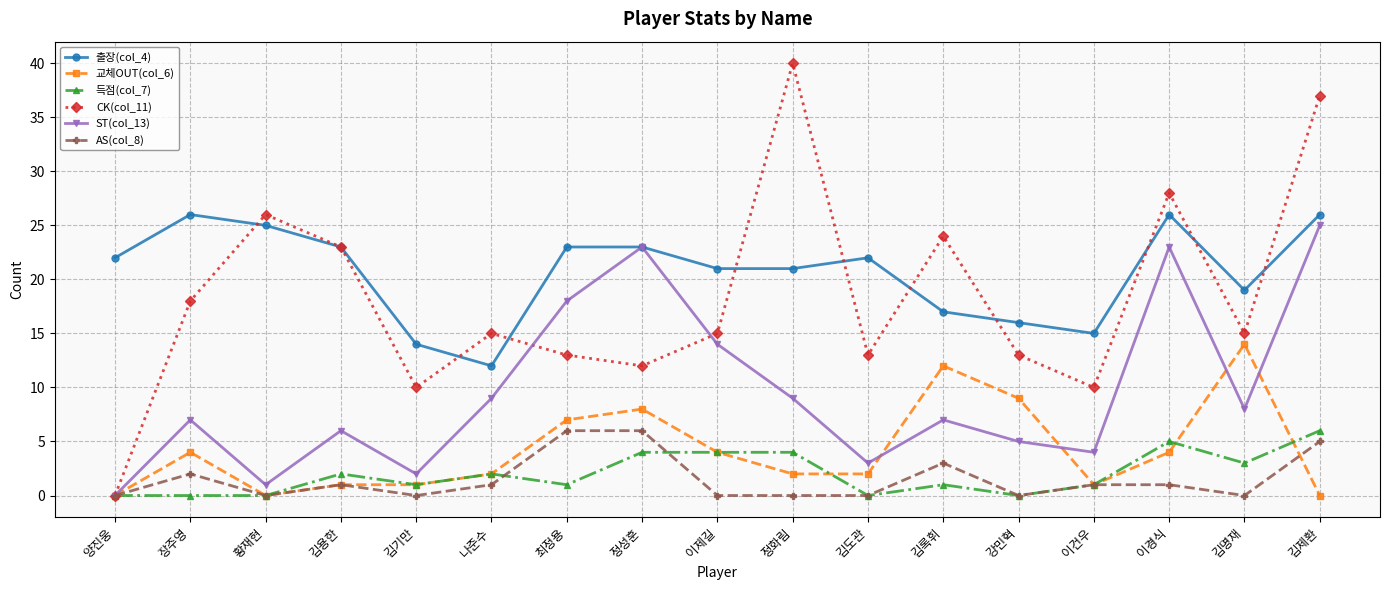

The 출장(col_4) series shows 14 at 김기만. True or false?

True